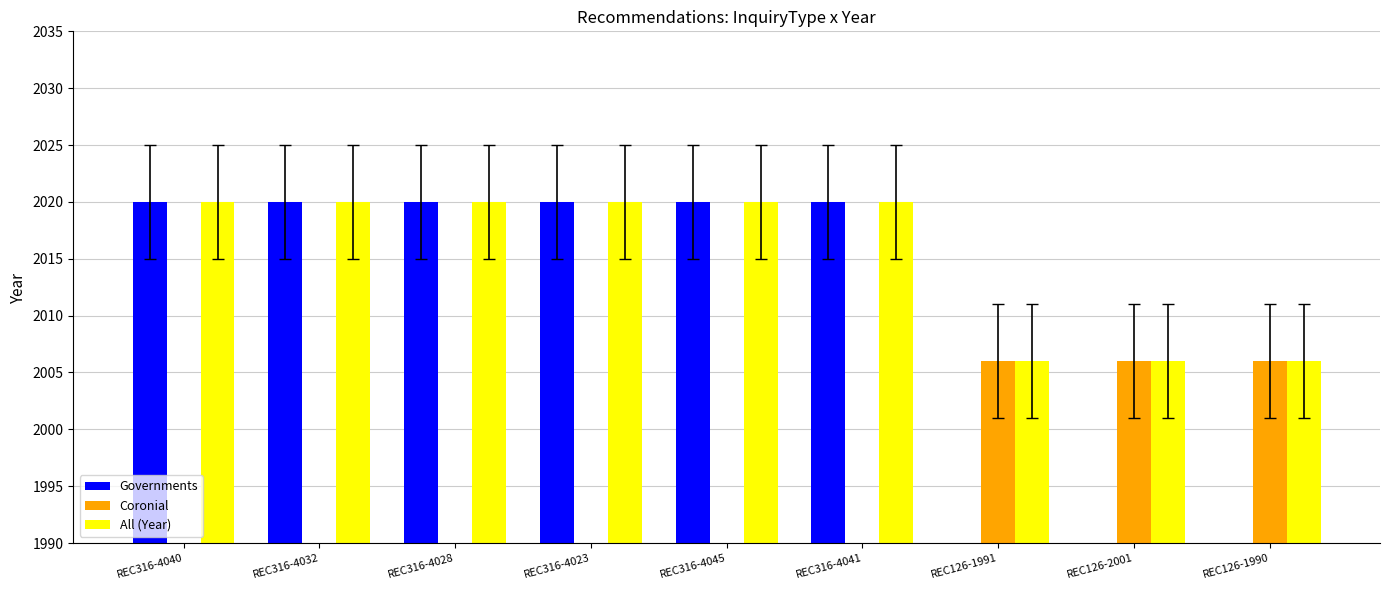

Reading right to left, list all the values displayed in this chart.

Governments: 0	0	0	2020	2020	2020	2020	2020	2020
Coronial: 2006	2006	2006	0	0	0	0	0	0
All: 2006	2006	2006	2020	2020	2020	2020	2020	2020